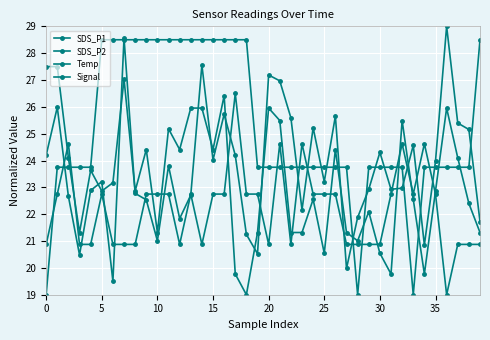

List the series in order of their peak value, lowest first.

Signal, SDS_P2, Temp, SDS_P1